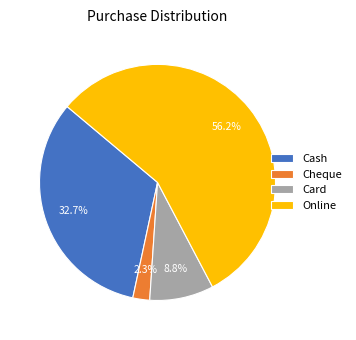

To the nearest percent, what is the combined percentage of Card and Cheque?

11%